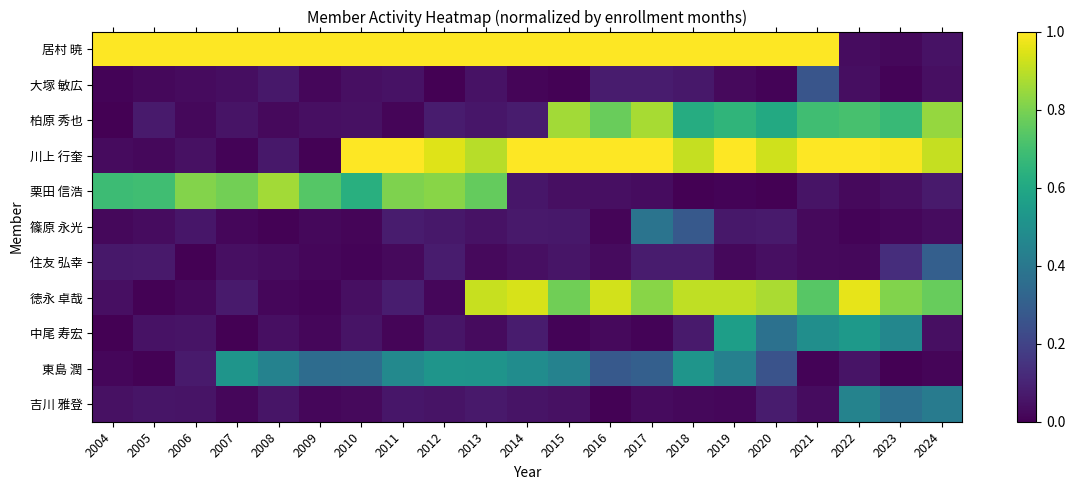

At which category is the sum across all series the highest?

2019